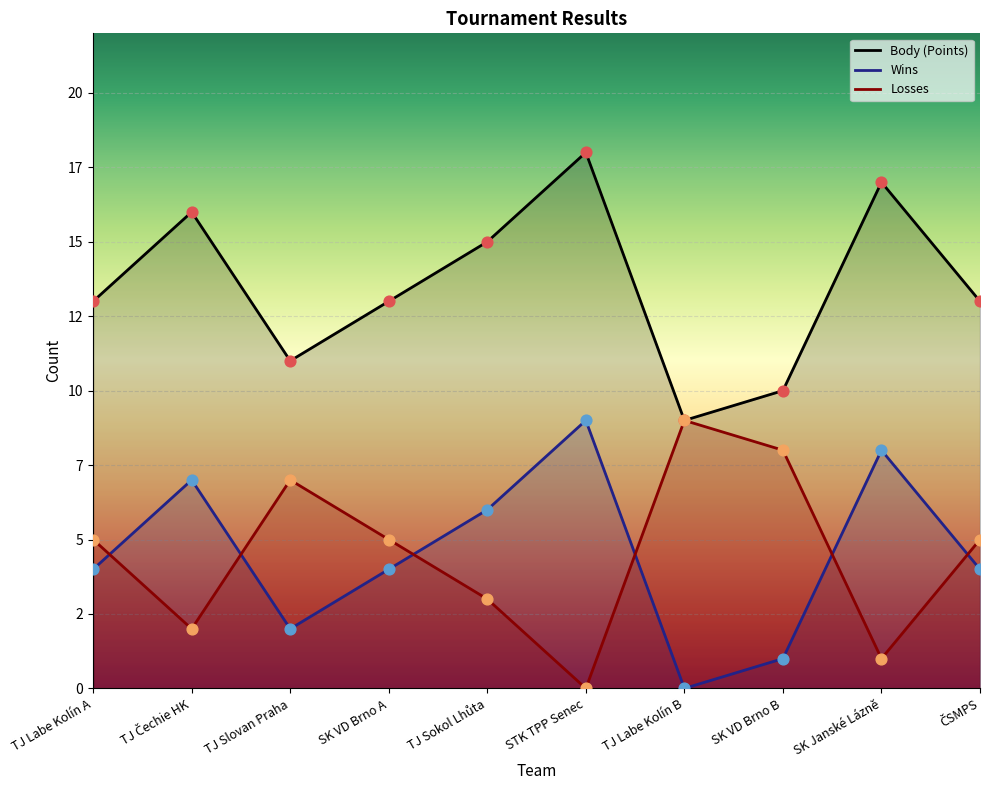

Is the value of Wins at TJ Čechie HK greater than the value of Body (Points) at TJ Slovan Praha?

No